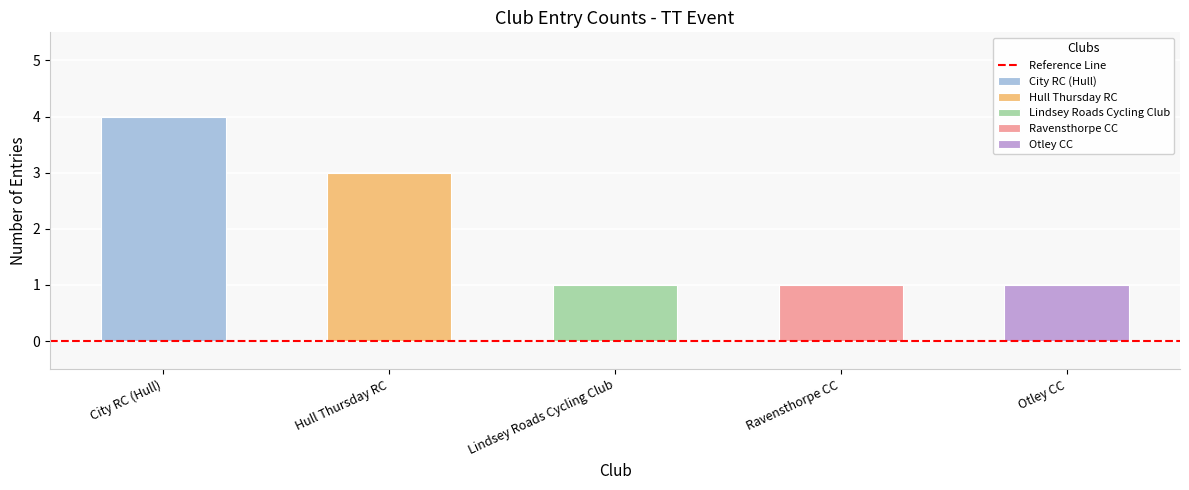

How many values in Otley CC are above zero?

1